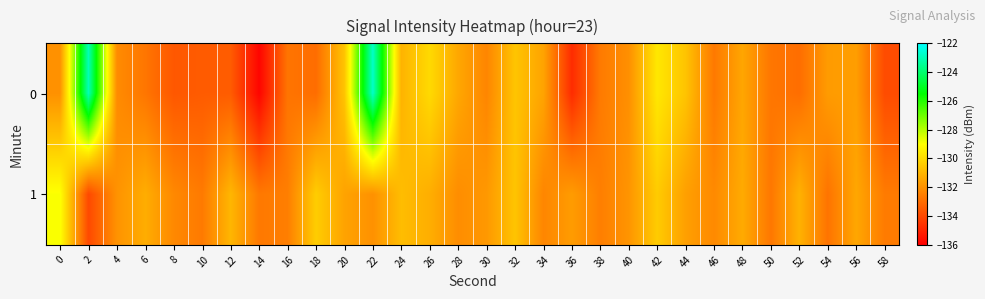

Which category has the highest value across all series?

22